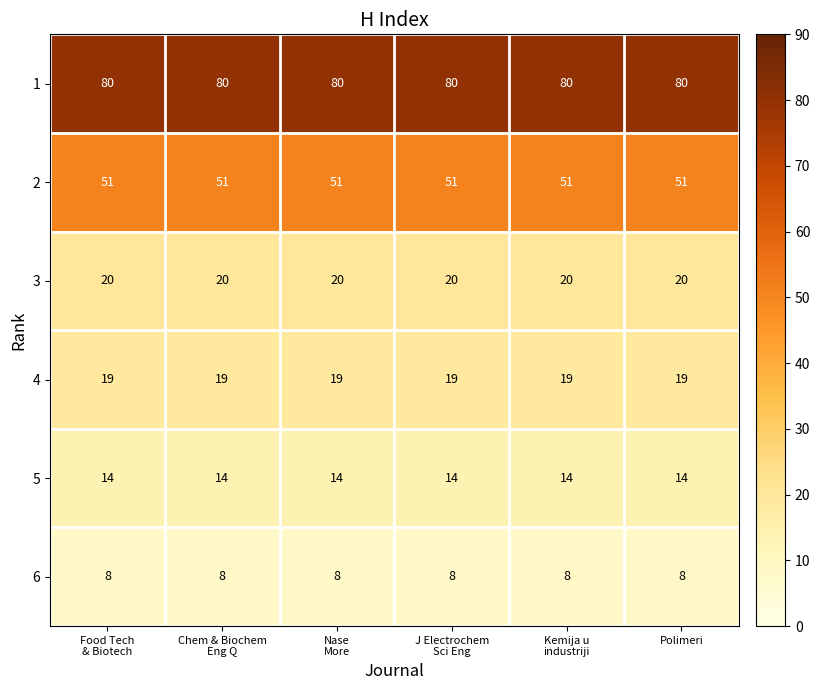

What is the total value across all series at Food Tech
& Biotech?

192